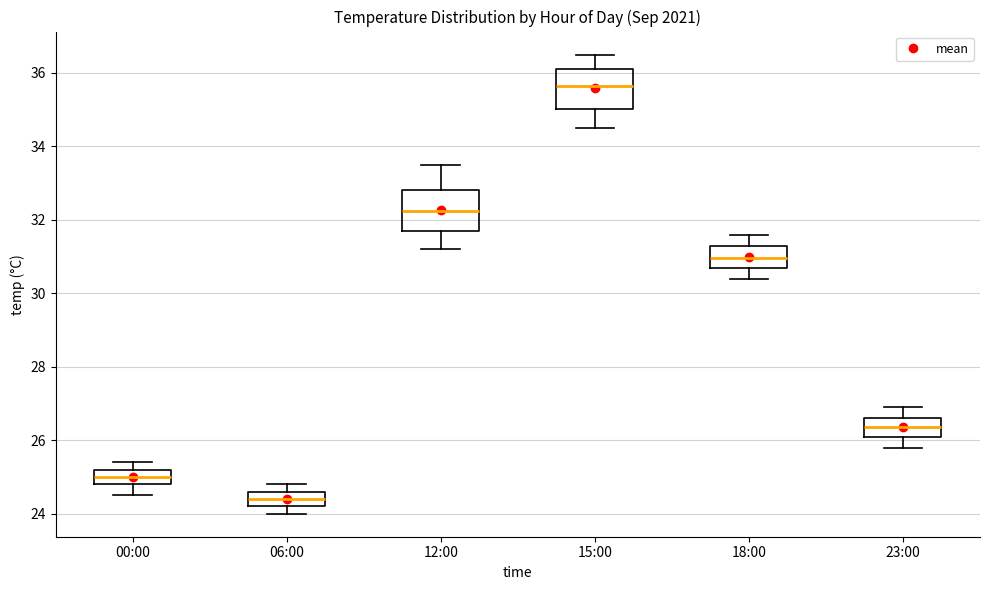

Where does the lower whisker of the box for 18:00 end on the y-axis? The values are not printed on the chart, so give them approximately, as read against the axis.

30.4